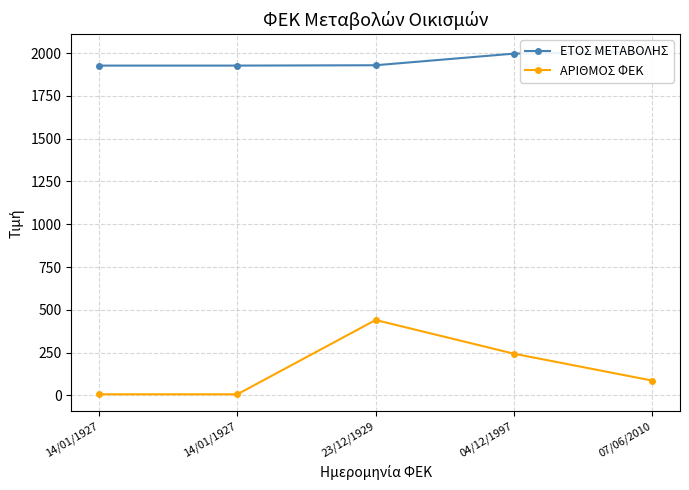

Which series has the largest total across all categories?

ΕΤΟΣ ΜΕΤΑΒΟΛΗΣ